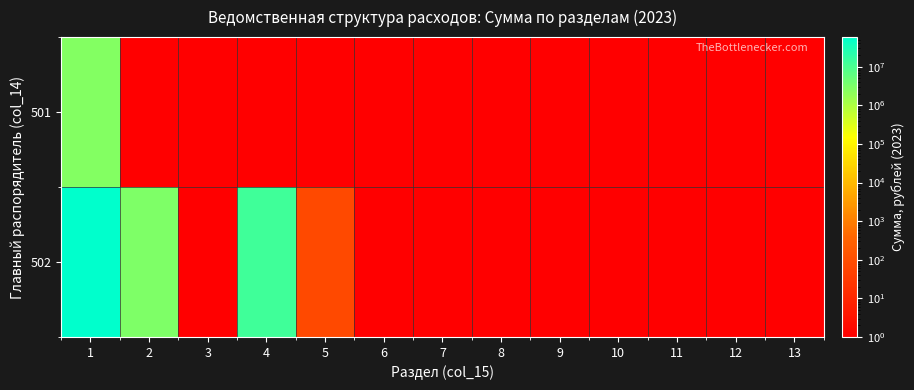

Reading left to right, transcribe all the data shown in this chart.

501: 1=2649062.4	2=1.0	3=1.0	4=1.0	5=1.0	6=1.0	7=1.0	8=1.0	9=1.0	10=1.0	11=1.0	12=1.0	13=1.0
502: 1=58392020.5	2=2910320.6	3=1.0	4=12740780.6	5=73.3	6=1.0	7=1.0	8=1.0	9=1.0	10=1.0	11=1.0	12=1.0	13=1.0